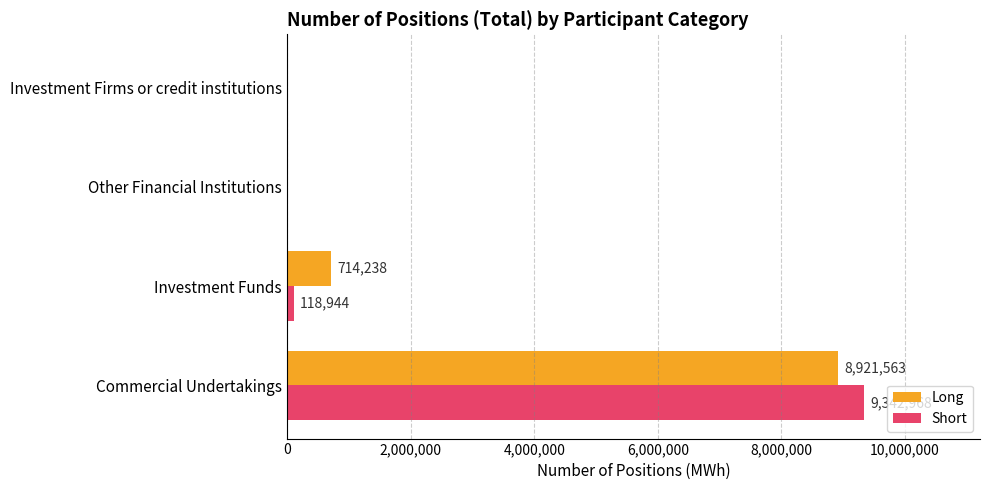

What is the sum of the Long values at Investment Firms or credit institutions and Investment Funds?

714238